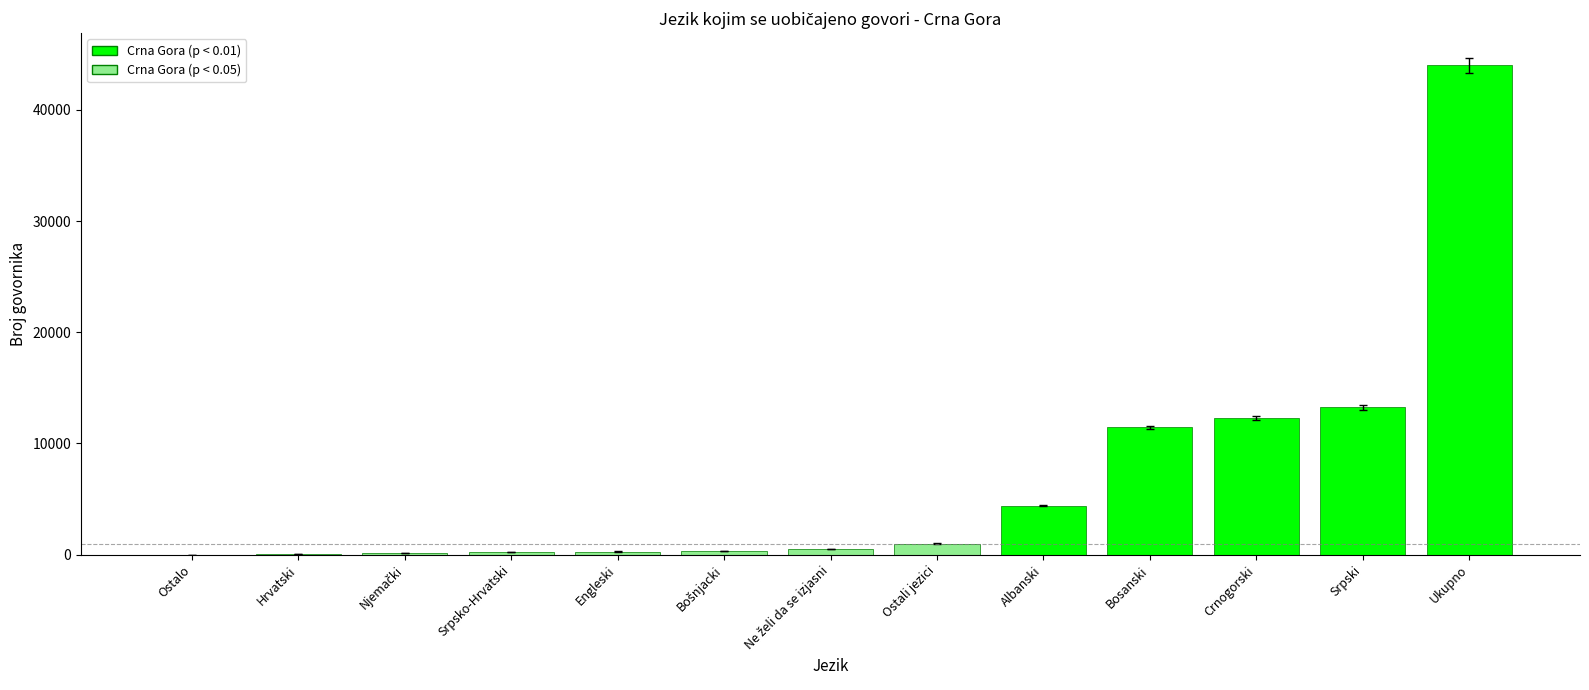

At which label is the value closest to 22015?

Srpski